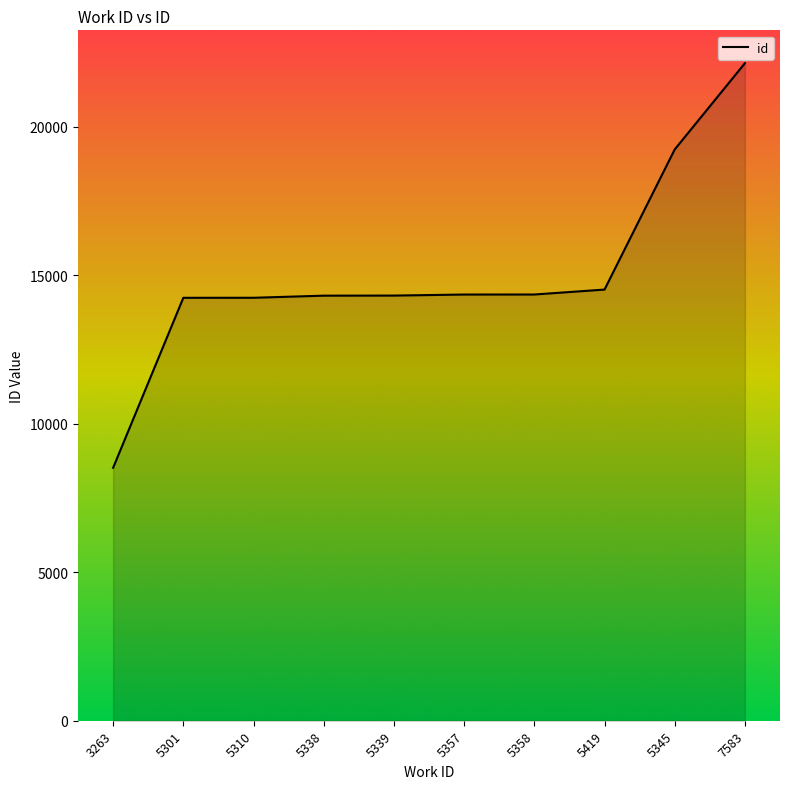

What is the difference between the maximum and minimum values?

13627